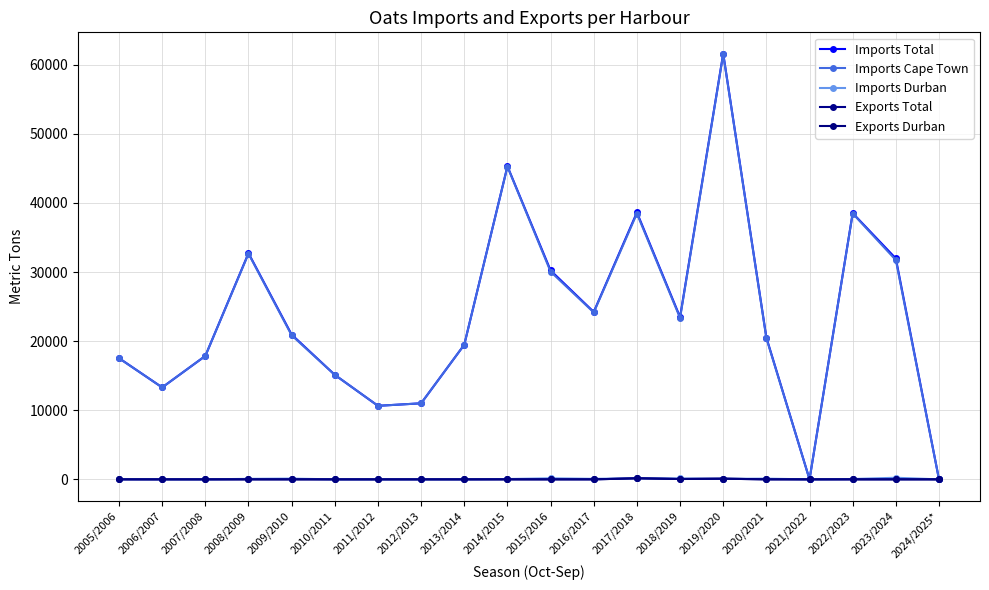

True or false: Imports Cape Town and Imports Total cross at least once.

False